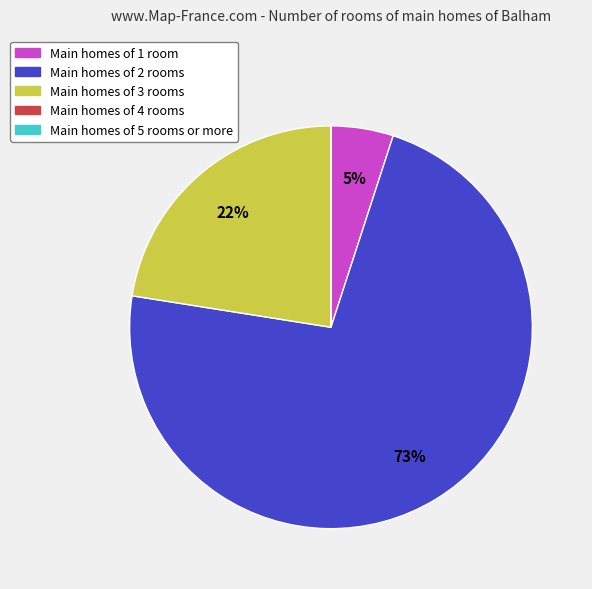

Does any single category account for the majority?

Yes